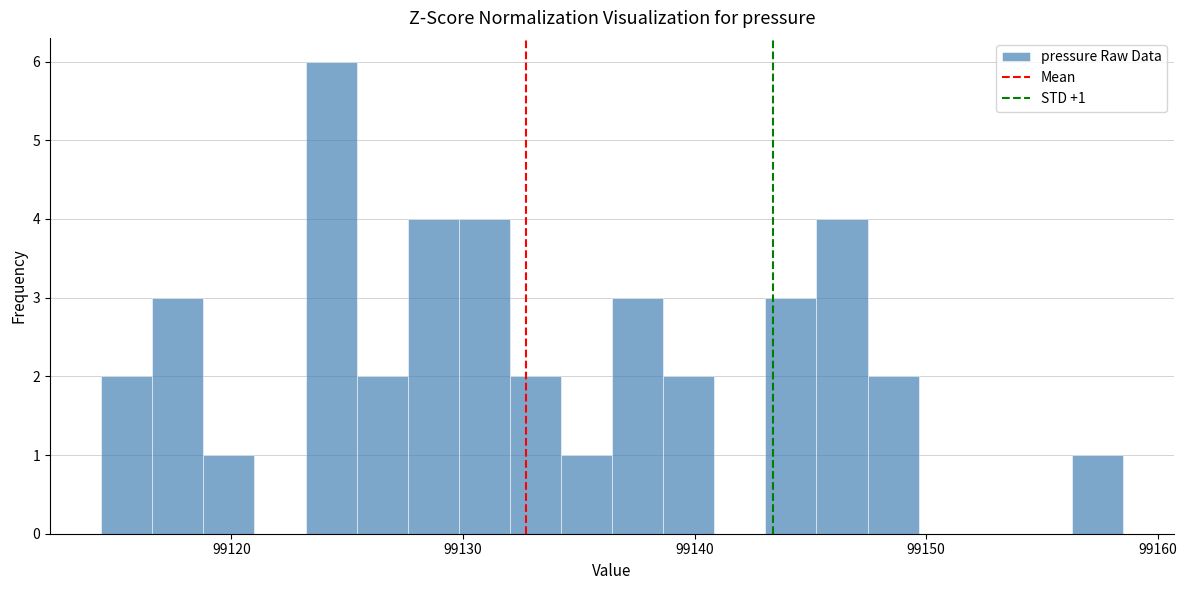

Read against the x-axis, roughly where is the centre of the tallest bar?

99124